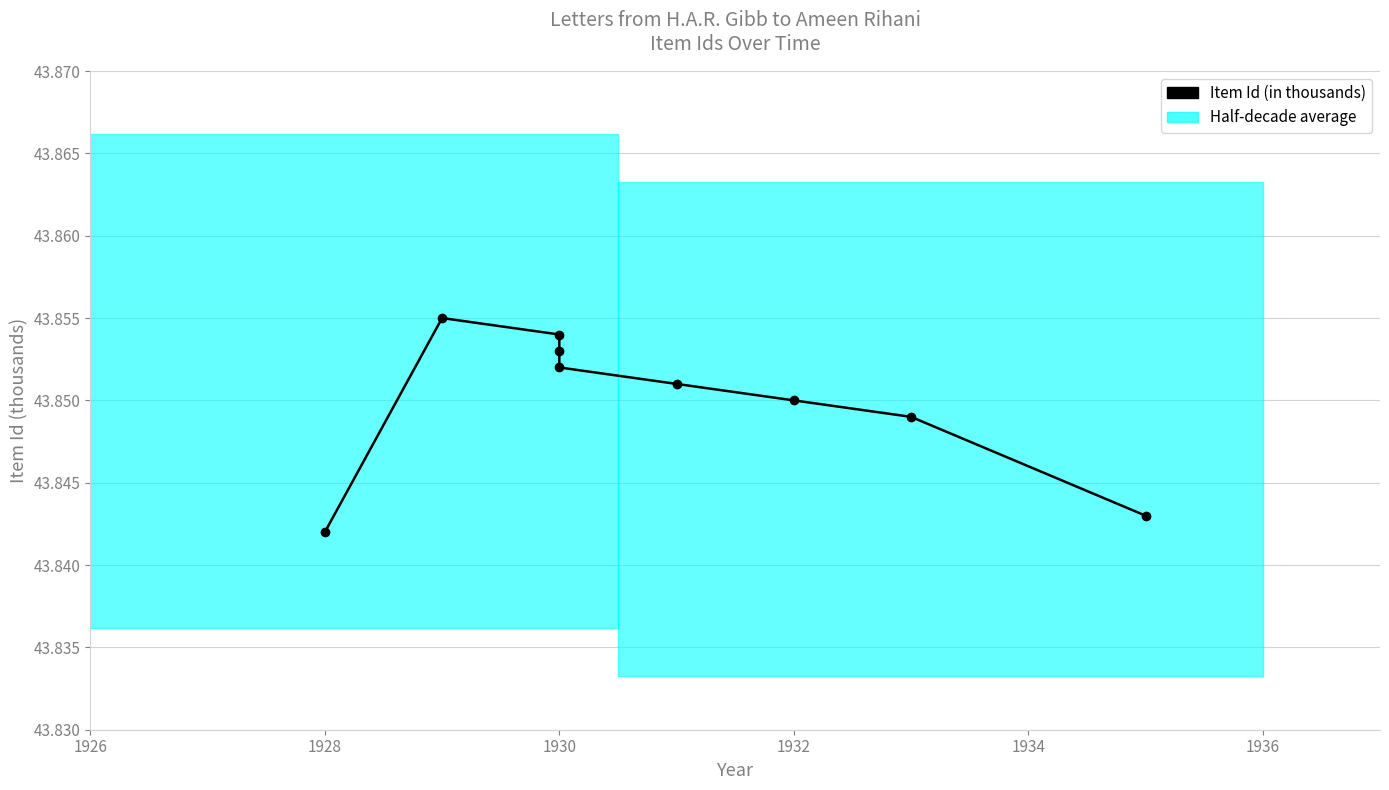

Count the values in the range 43 to 44.

9